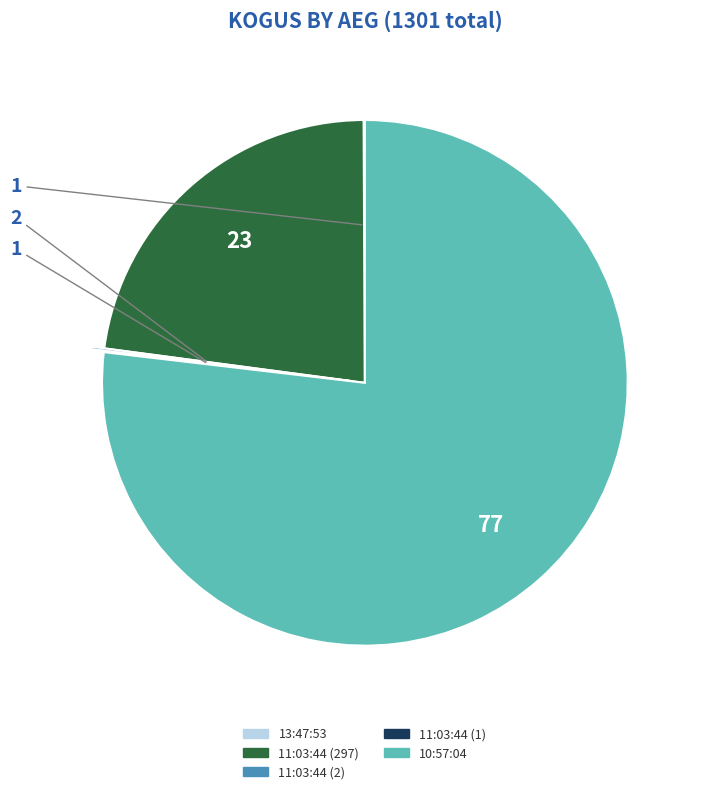

Is the sum of 11:03:44 (297) and 10:57:04 greater than half?

Yes